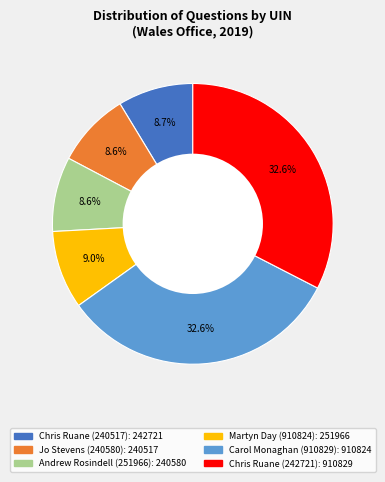

True or false: Martyn Day (910824) accounts for 9% of the total.

True